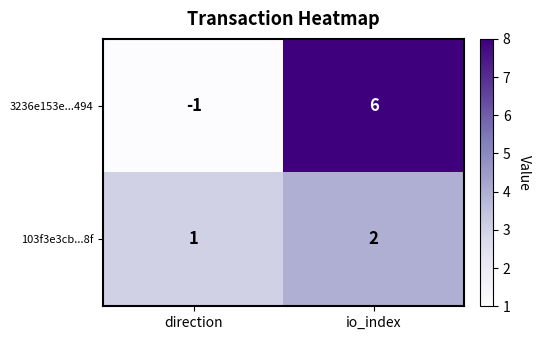

At which category is the sum across all series the highest?

io_index